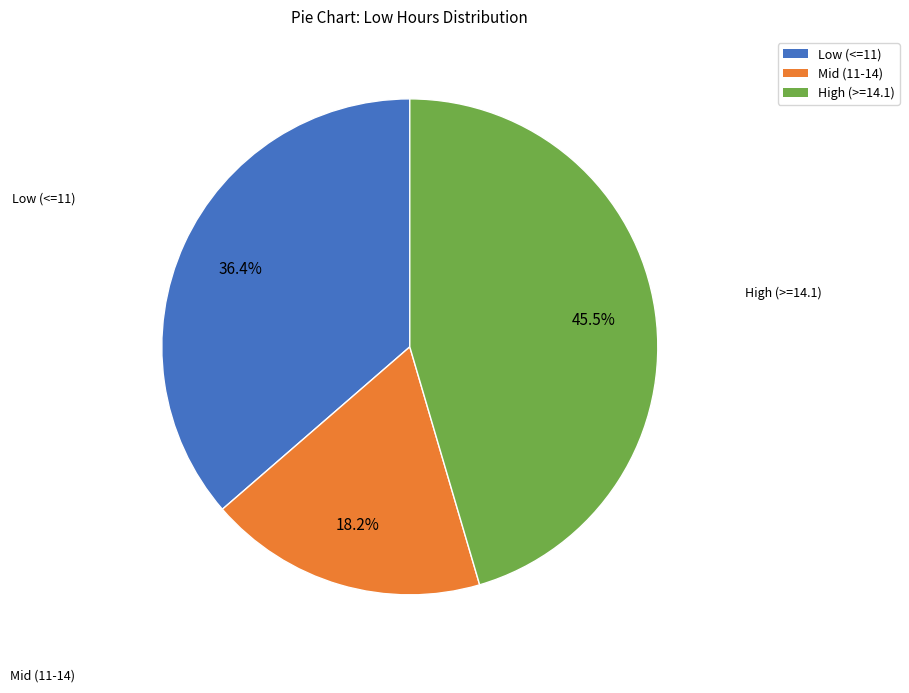

Is there any slice that represents more than half of the pie?

No